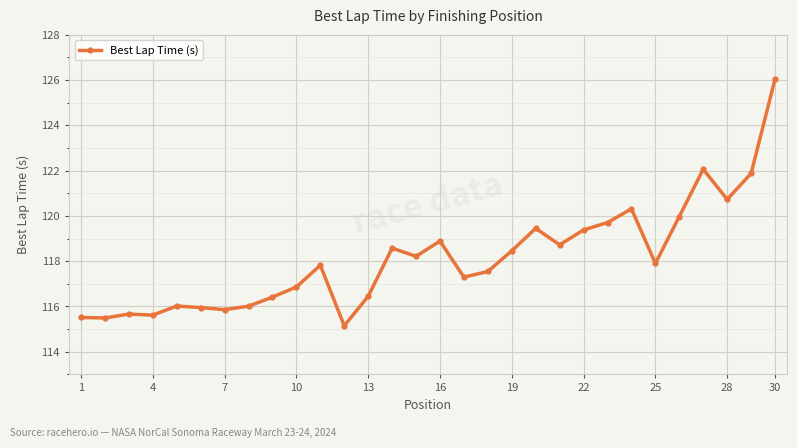

What is the value of the 11th point from the left?

117.8